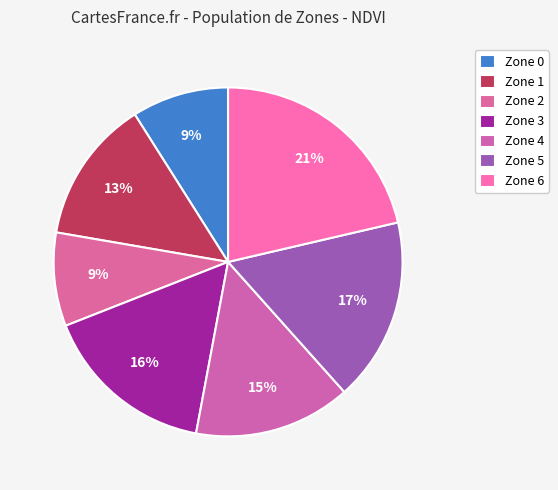

Is Zone 3 the majority of the pie?

No